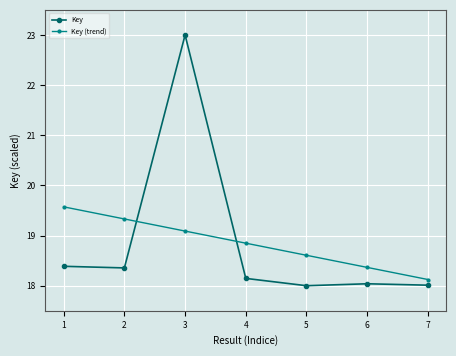

What is the total value across all series at 5?

36.6